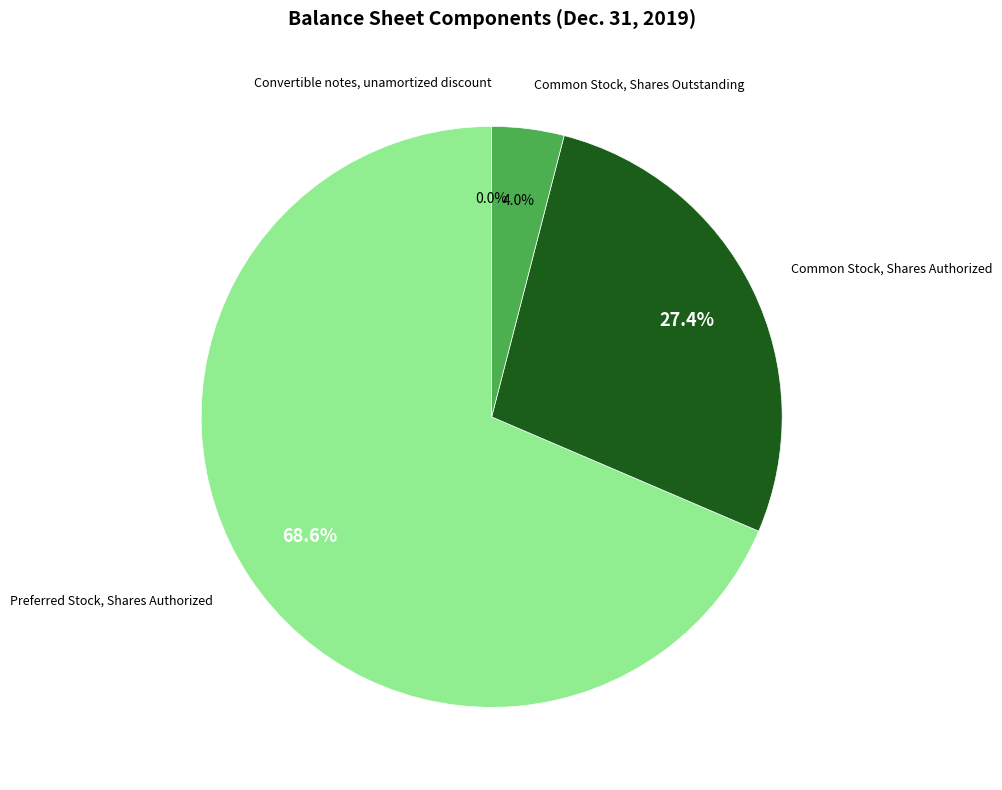

What is the largest slice in the pie chart?

Preferred Stock, Shares Authorized